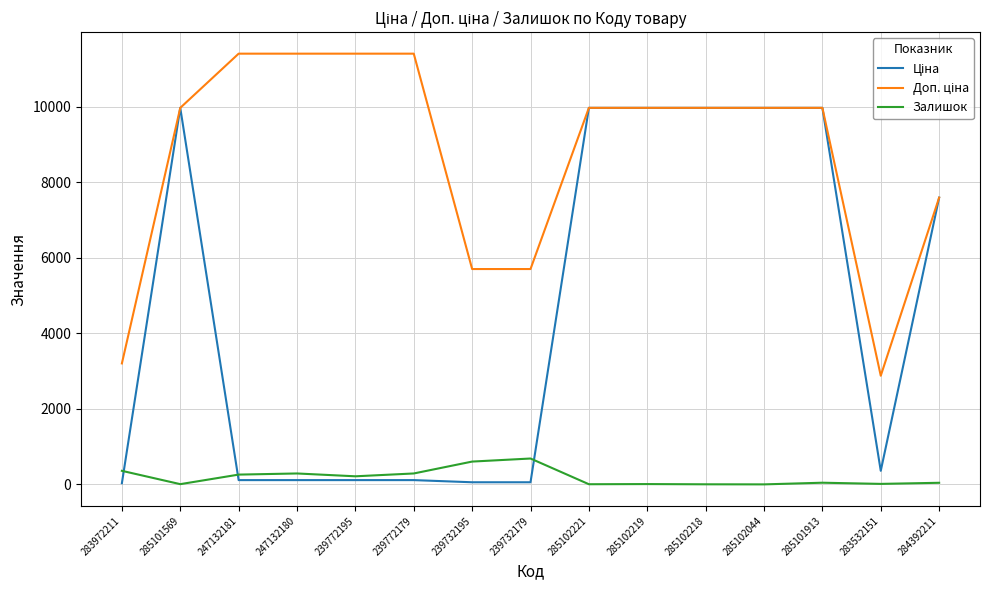

What is the approximate value of Залишок at 283532151?

14.0